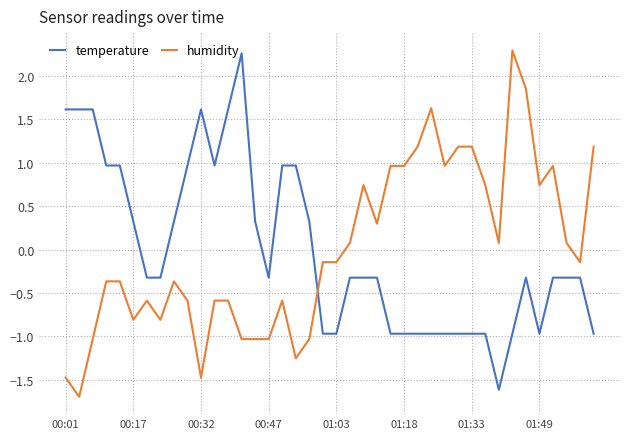

What is the difference between the maximum and minimum values in the humidity series?

4.0